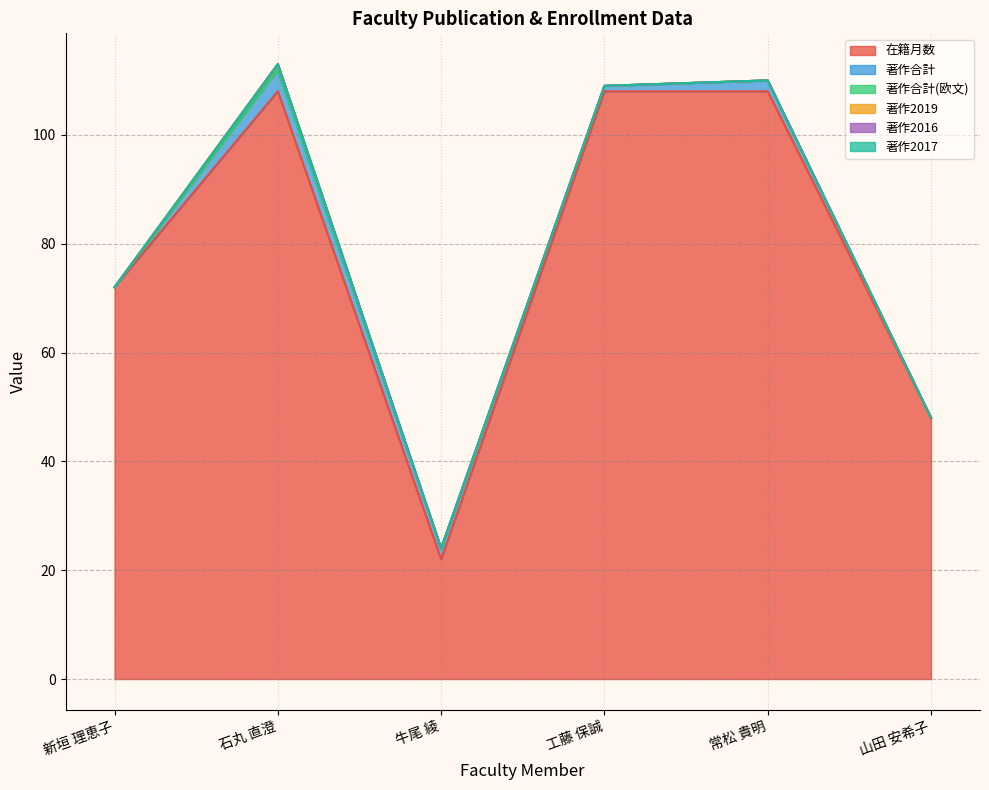

What is the difference between the highest and lowest values at 工藤 保誠?

108